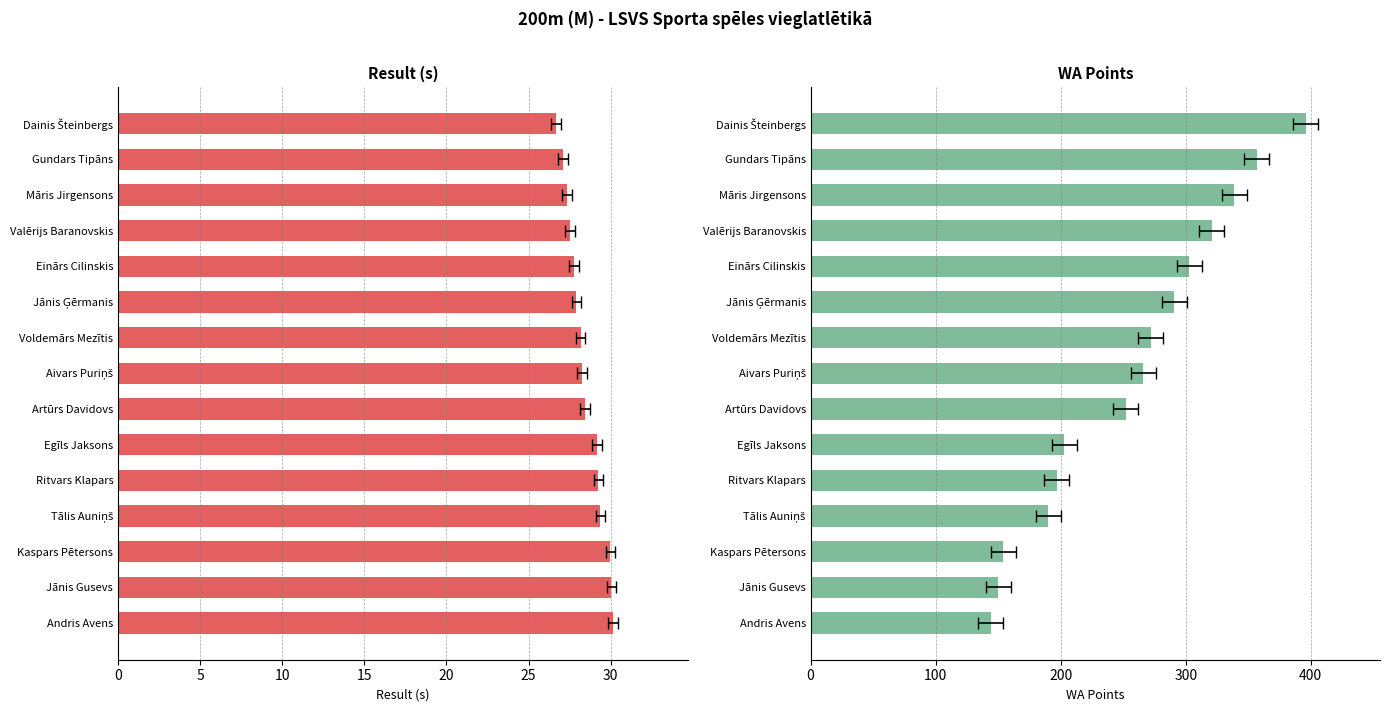

What are all the series names shown in the legend?

Result, WA Points